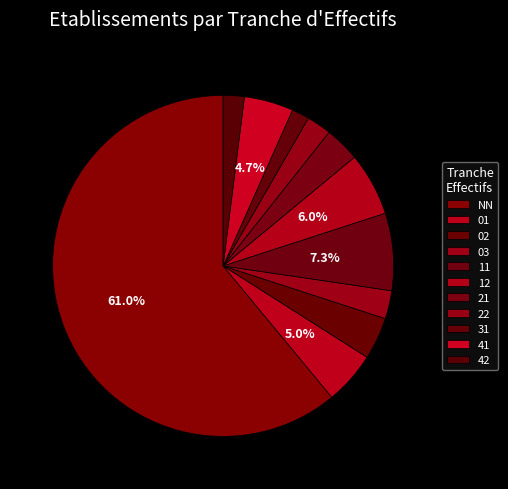

To the nearest percent, what is the average slice percentage?

9%